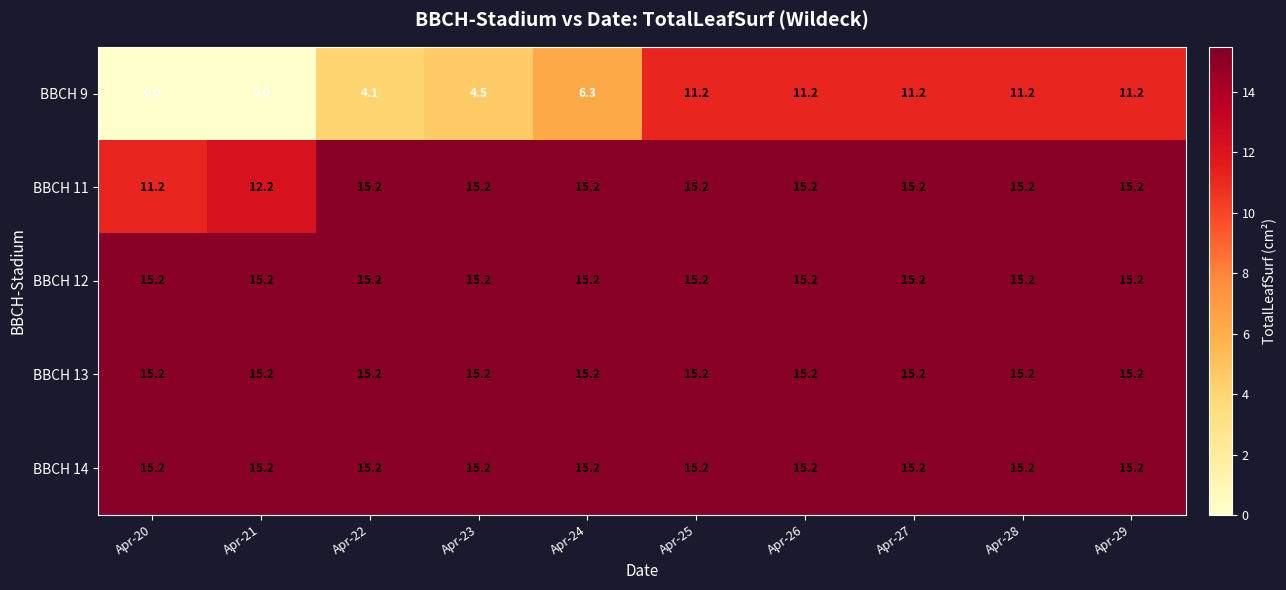

True or false: BBCH 14 has a value of 15.2 at Apr-27.

True